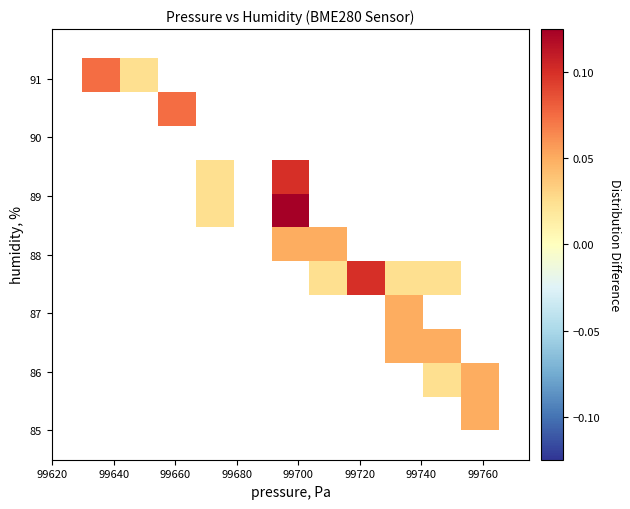

What is the range of X values (max minus min)?

135.3